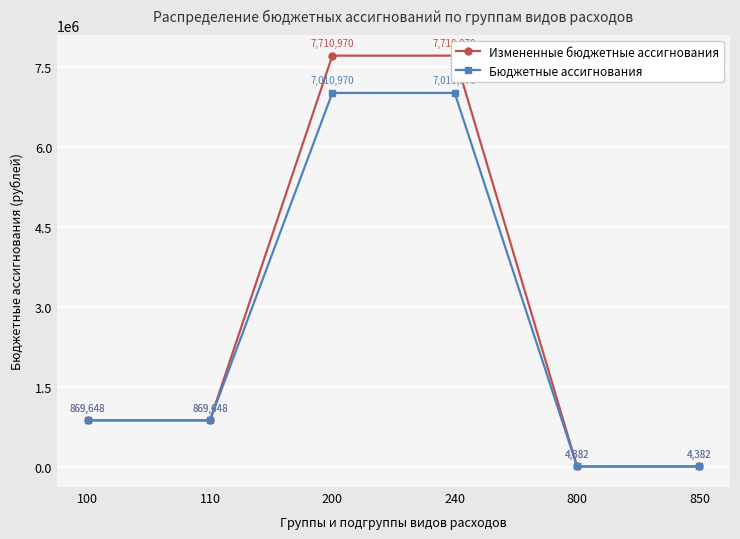

List the series in order of their overall mean, lowest first.

Бюджетные ассигнования, Измененные бюджетные ассигнования